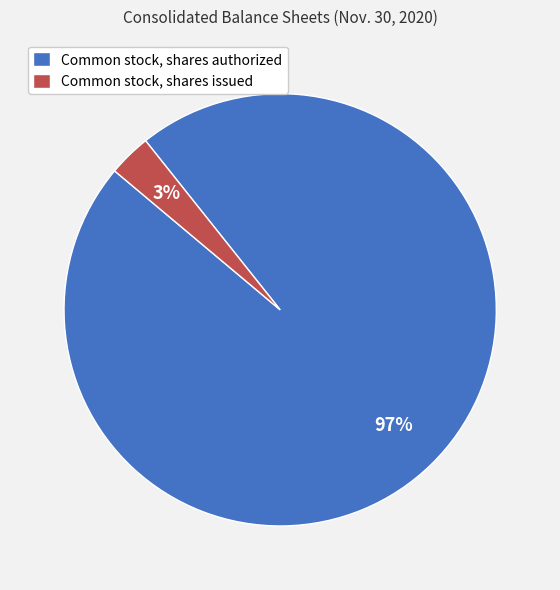

To the nearest percent, what is the average slice percentage?

50%